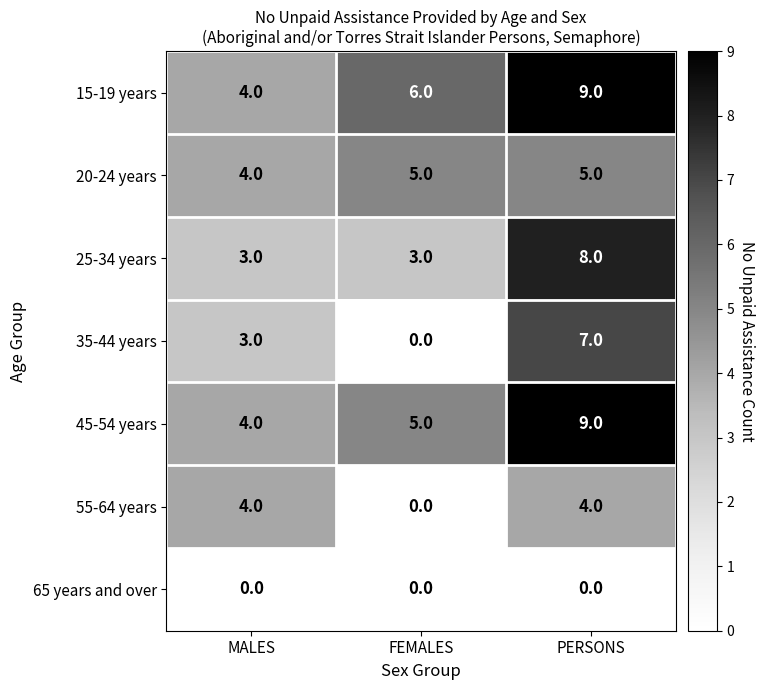

Count the number of data series in this chart.

7